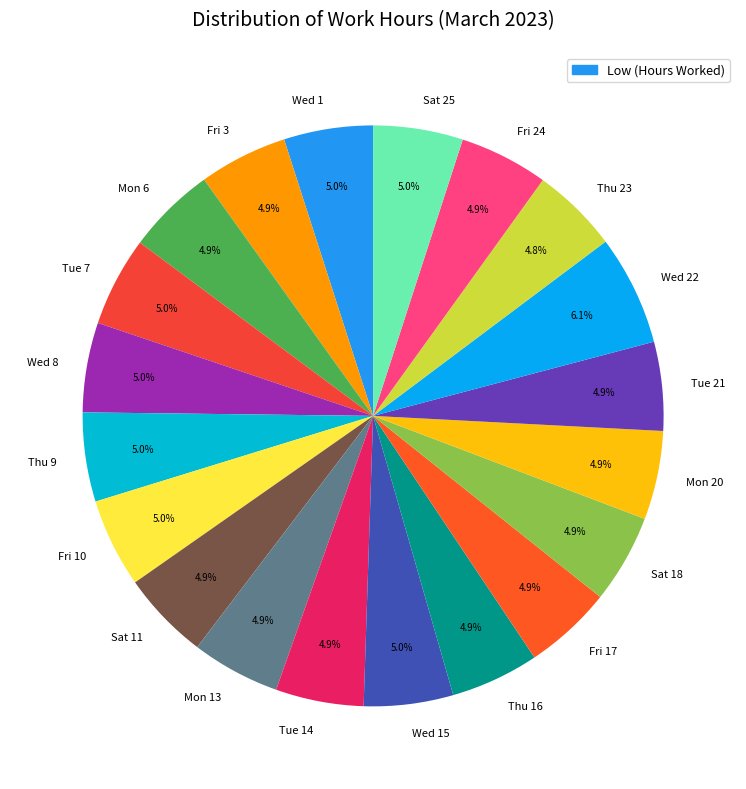

Which slice is the largest?

Wed 22